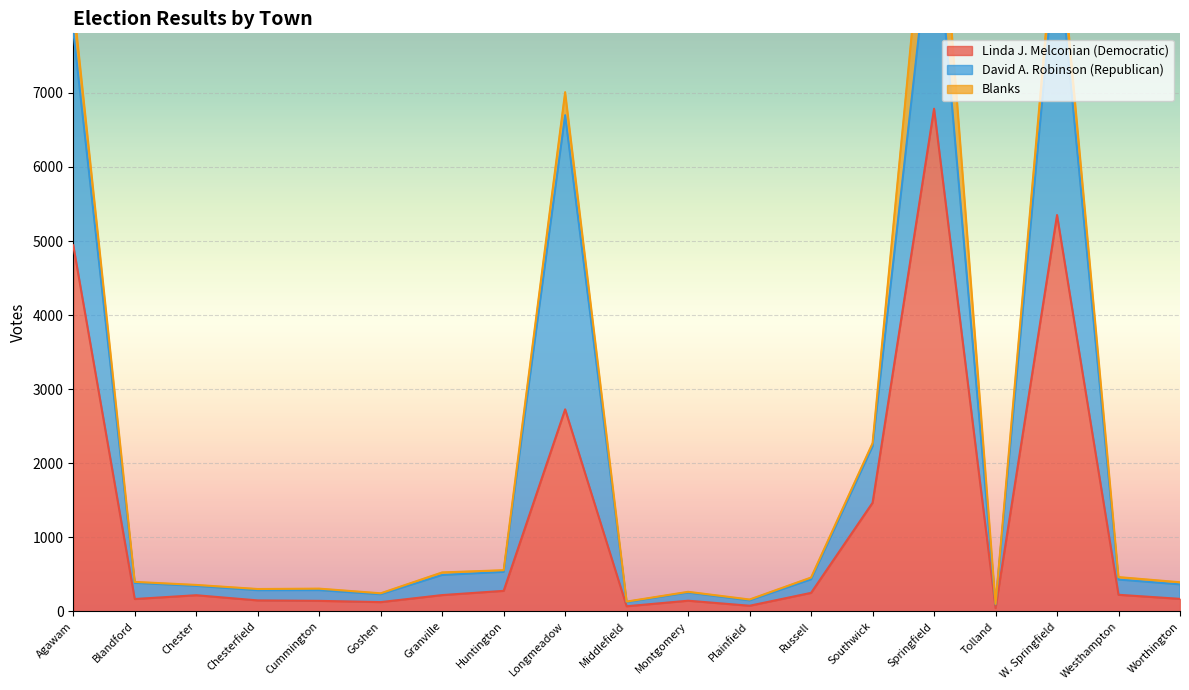

What is the label of the 2nd point from the left?

Blandford